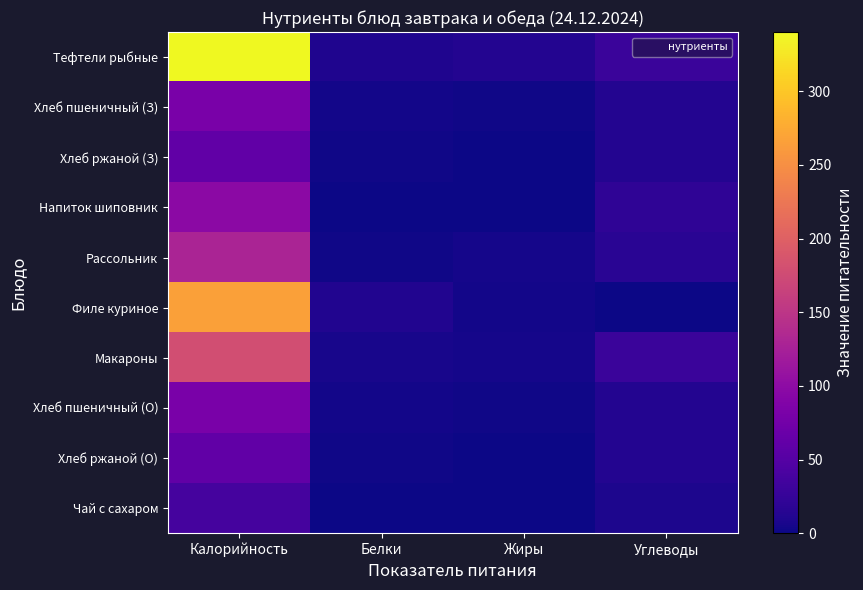

How many series are shown in this chart?

10